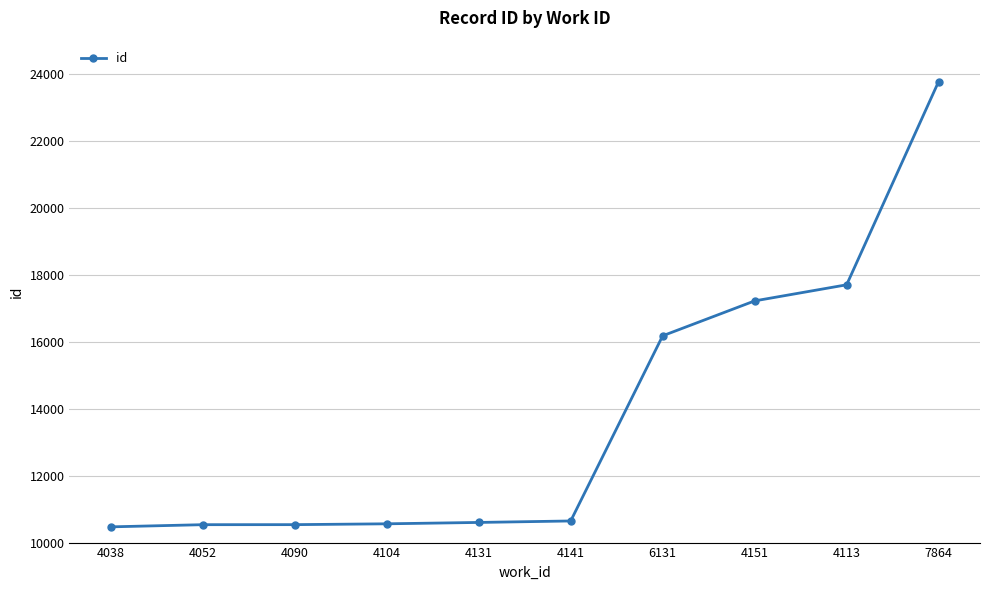

What is the average value?

13824